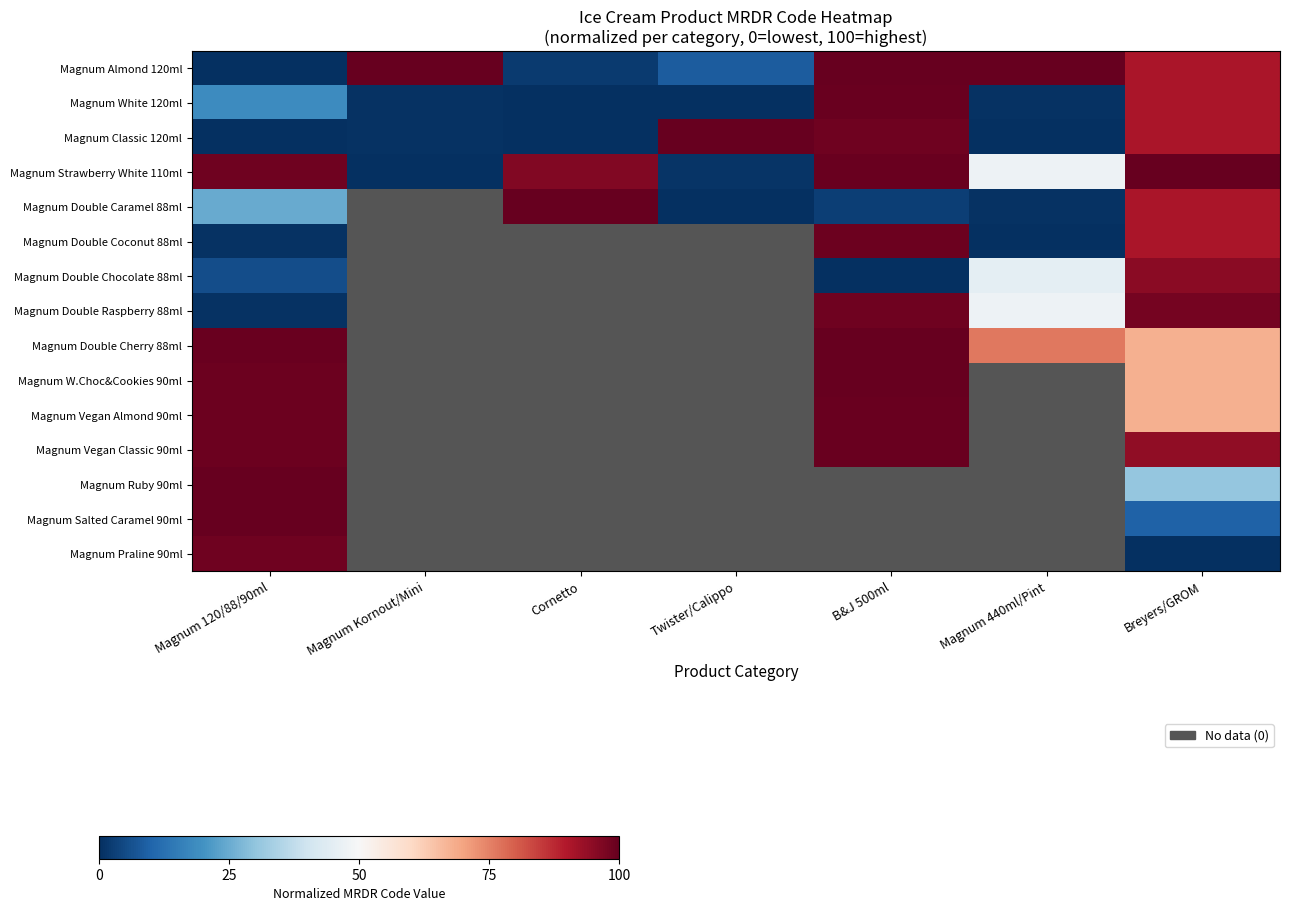

True or false: Magnum Classic 120ml has a value of 35.0 at Twister/Calippo.

False